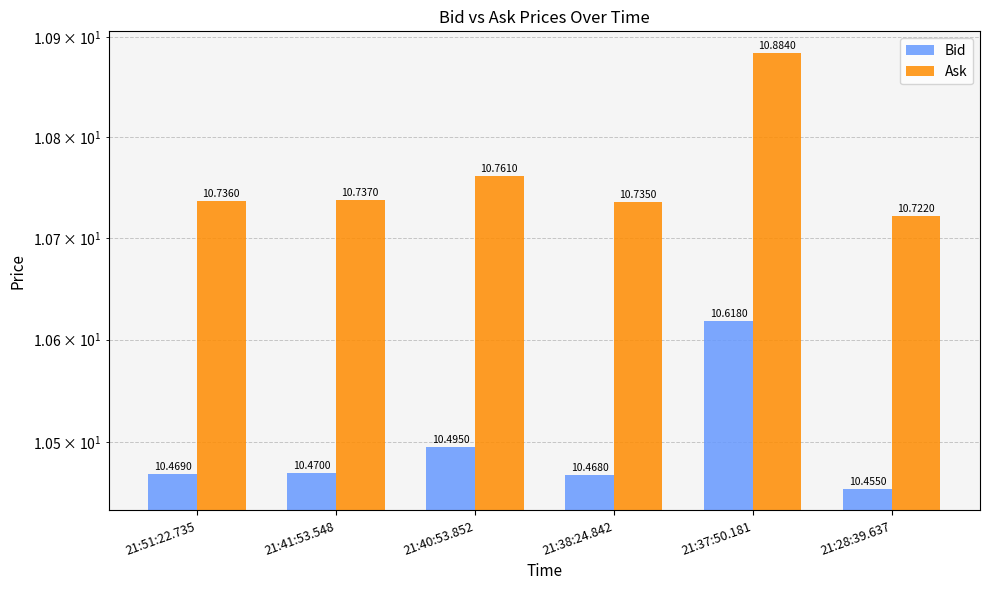

The value of Bid at 21:41:53.548 is 2.3. True or false?

False